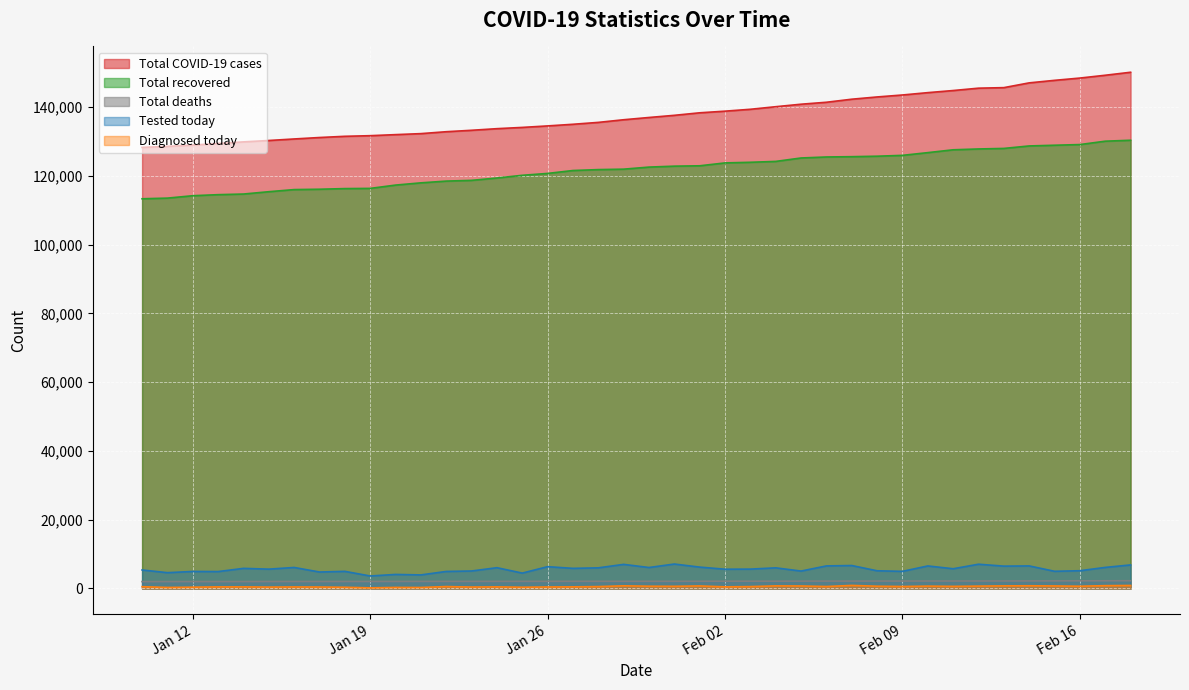

What is the minimum value for Total recovered?

113374